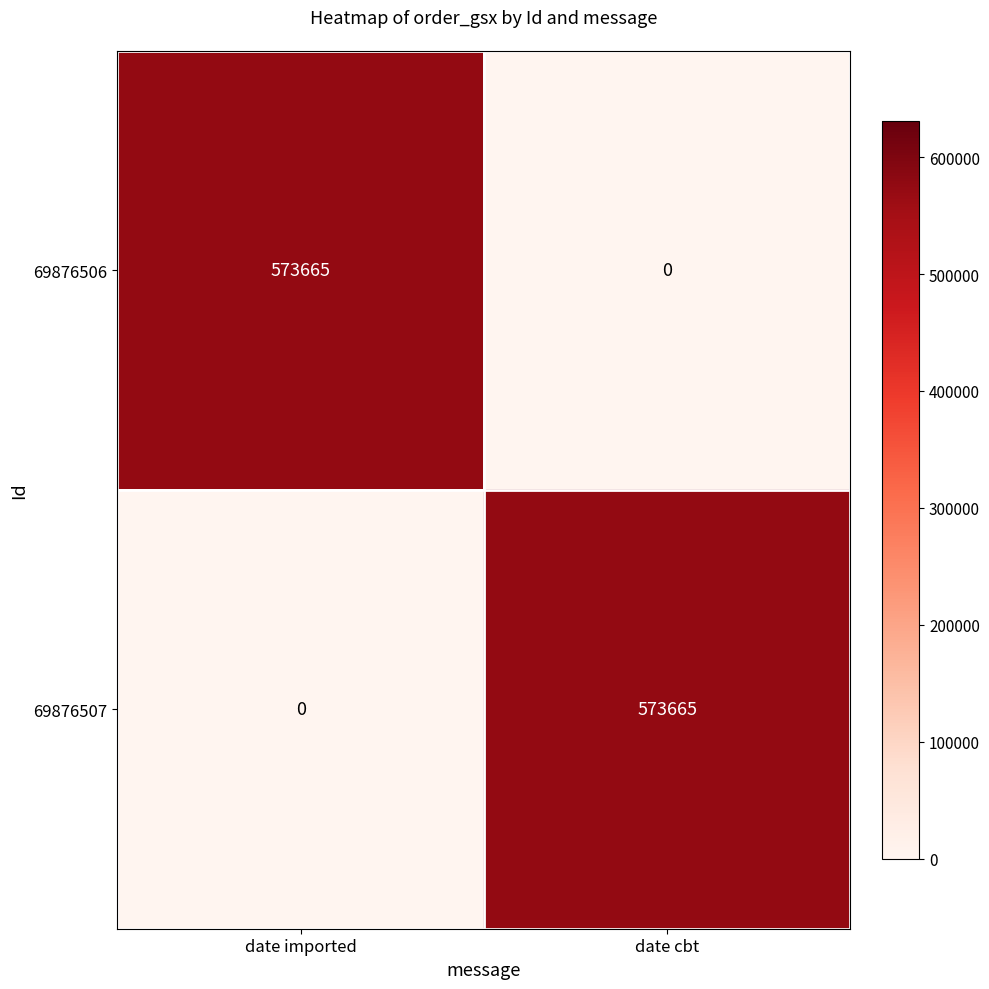

How many values in the 69876506 series are below 573665?

1